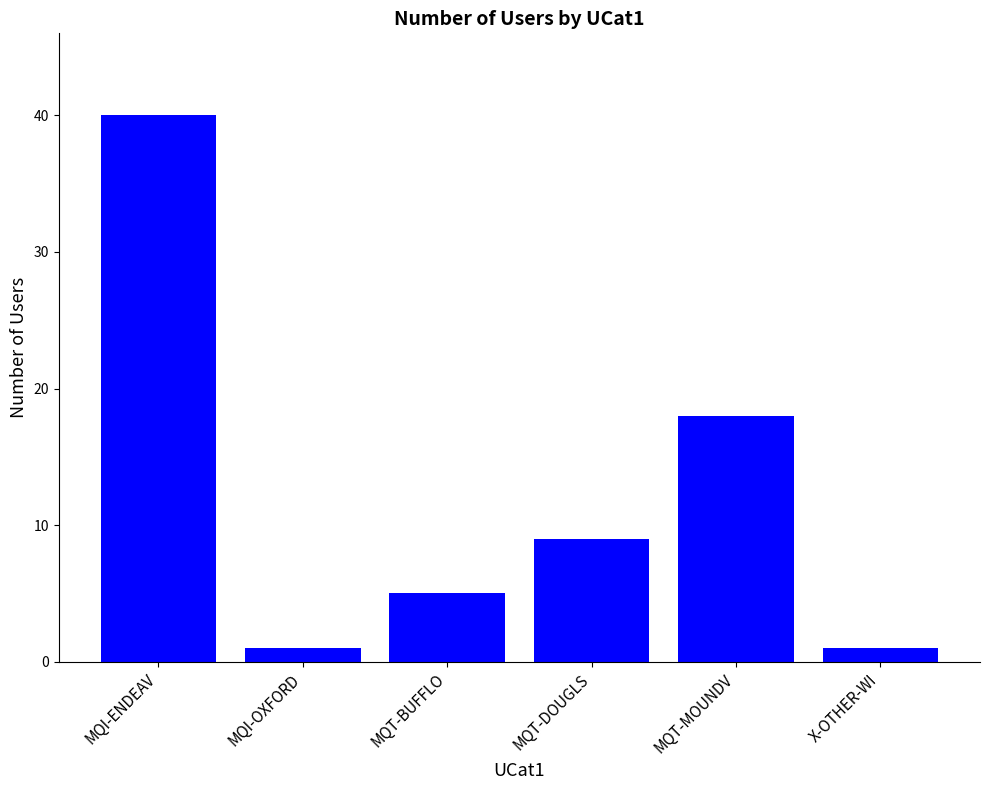

How many bars are there in total?

6